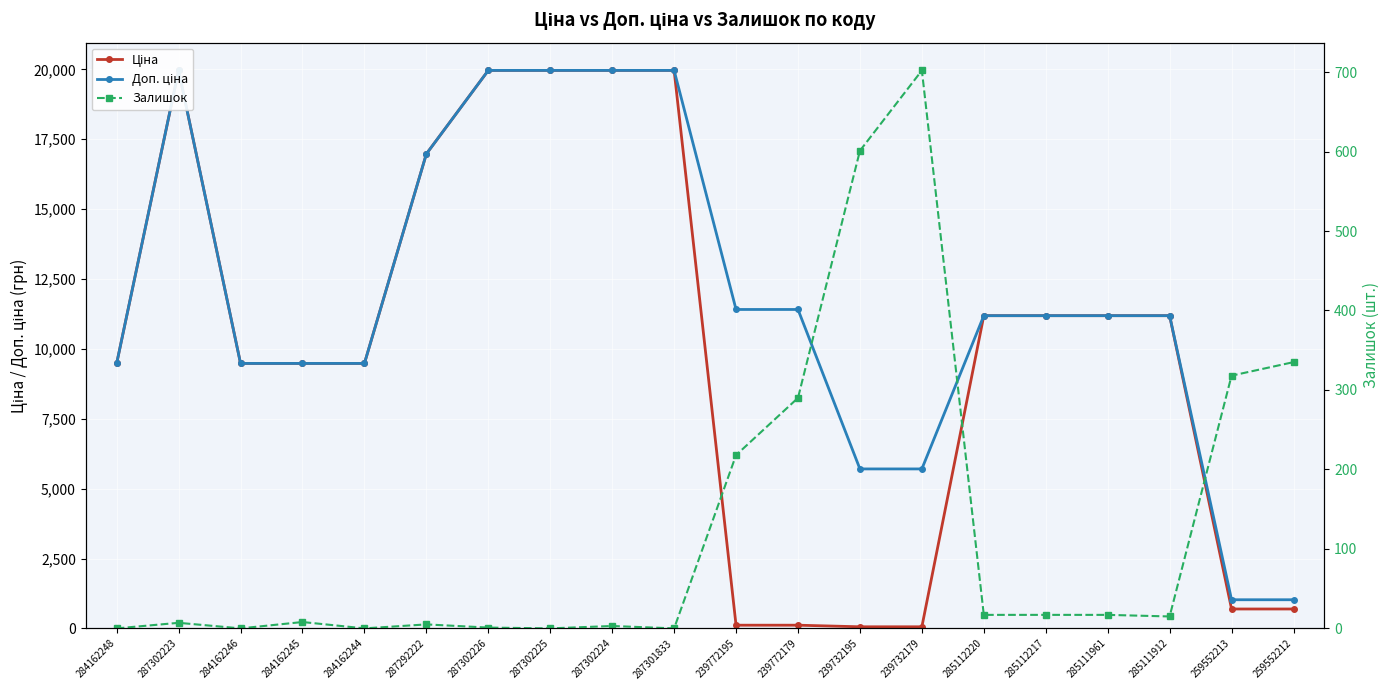

What are all the series names shown in the legend?

Ціна, Доп. ціна, Залишок